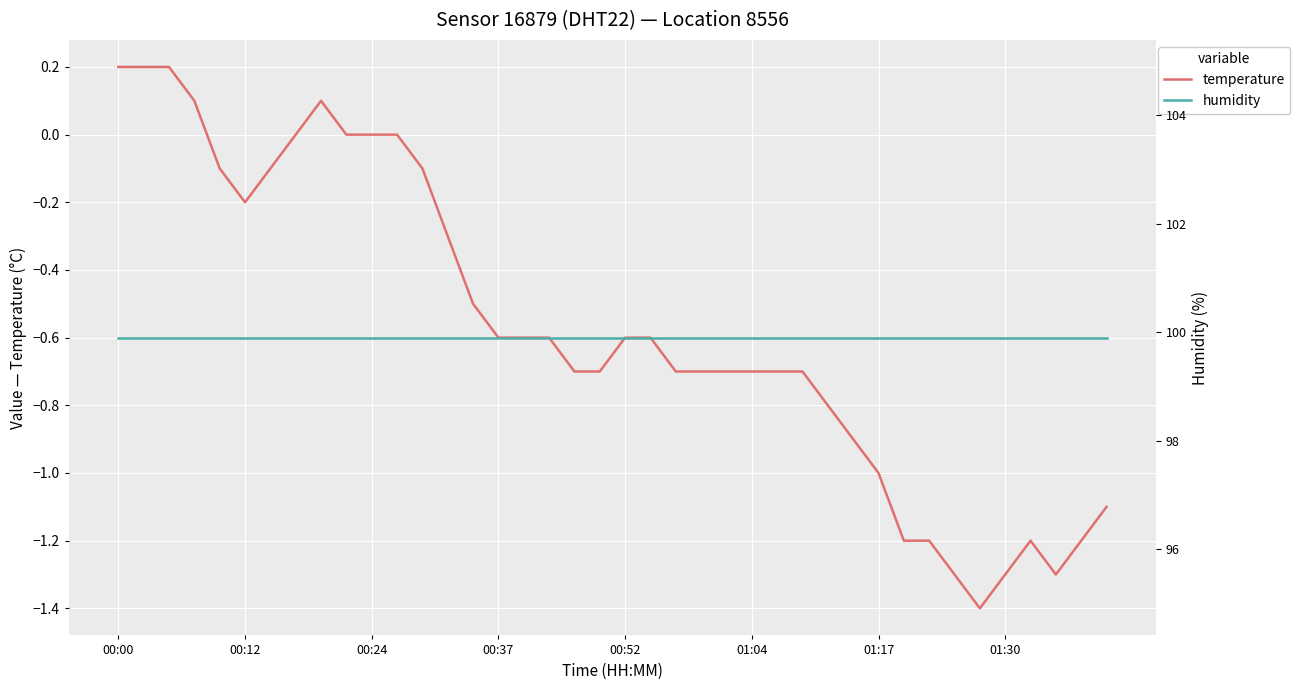

What is the sum of the temperature values at 29 and 38?

-2.1